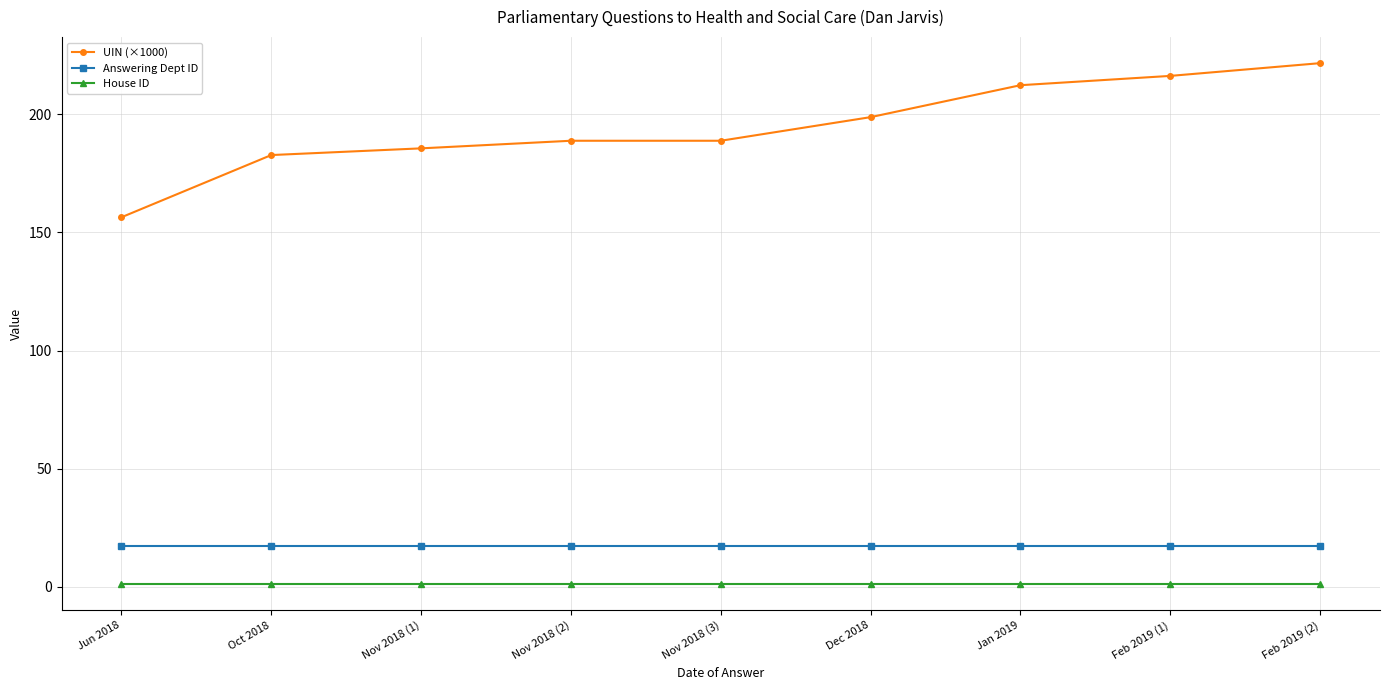

Is the value of UIN (×1000) at Jan 2019 greater than the value of House ID at Nov 2018 (1)?

Yes